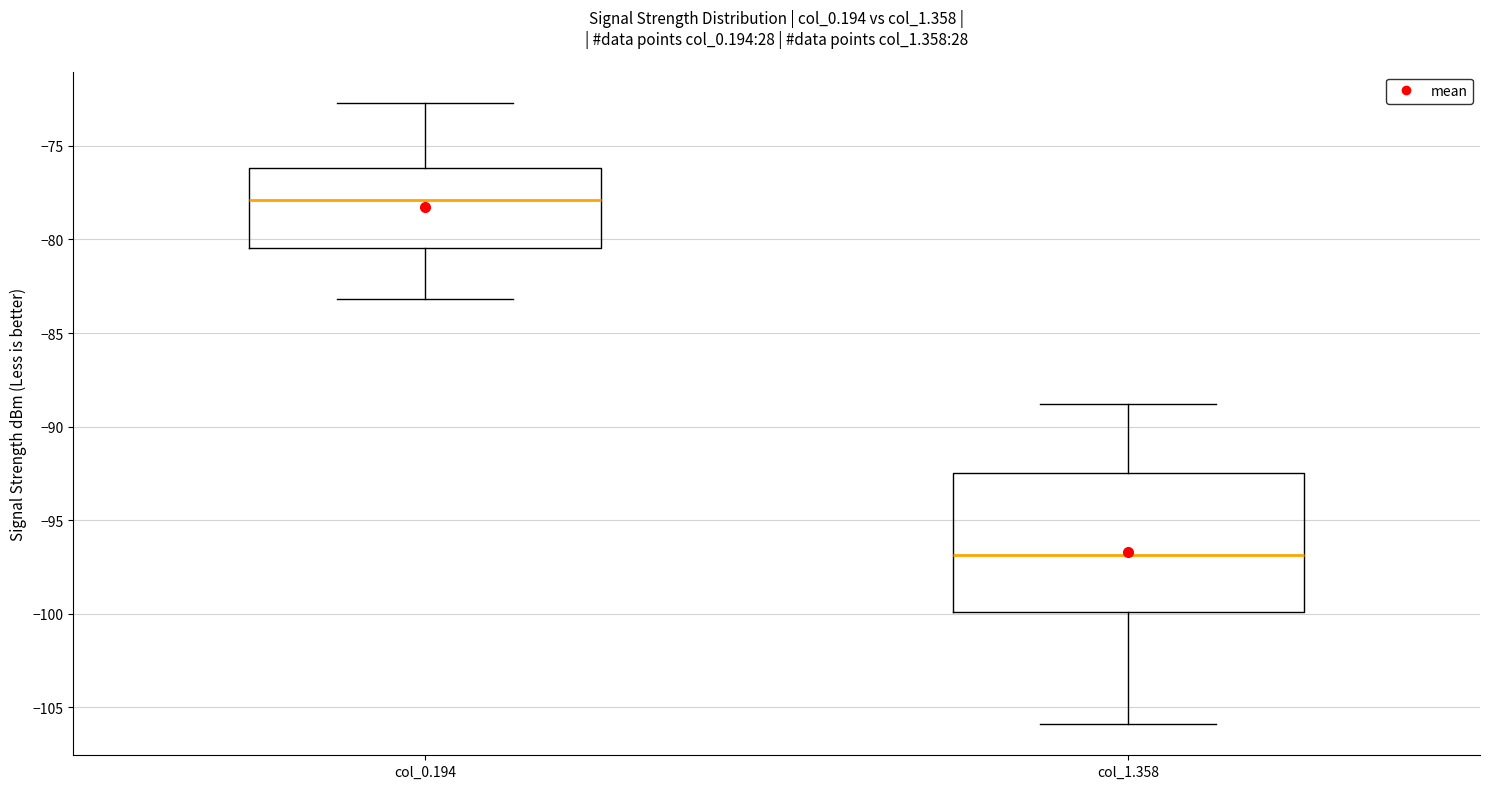

Which box's median line is the highest?

col_0.194